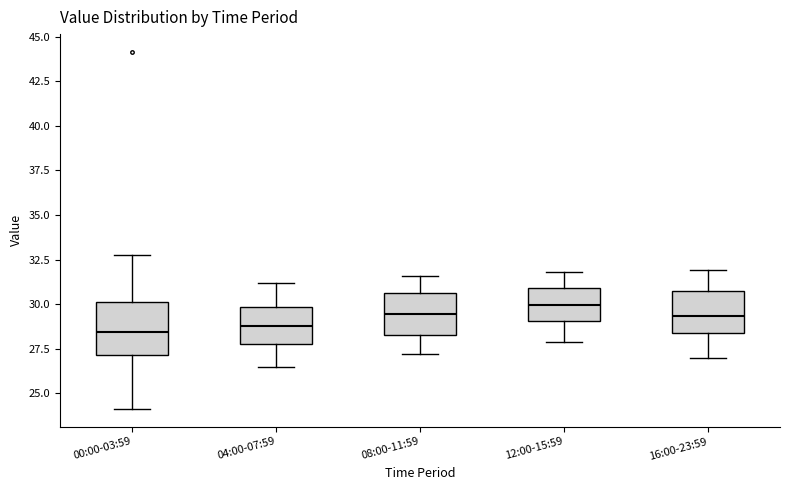

Reading left to right, read every box against the y-axis: the position of its median line, the range the box covers, and the ends of its whiskers. The values are not printed on the chart, so give them approximately, as read against the axis.

00:00-03:59: median 28.5, box 27.0 to 30.0, whiskers 24.0 to 33.0
04:00-07:59: median 29.0, box 28.0 to 30.0, whiskers 26.5 to 31.0
08:00-11:59: median 29.5, box 28.5 to 30.5, whiskers 27.0 to 31.5
12:00-15:59: median 30.0, box 29.0 to 31.0, whiskers 28.0 to 32.0
16:00-23:59: median 29.5, box 28.5 to 31.0, whiskers 27.0 to 32.0